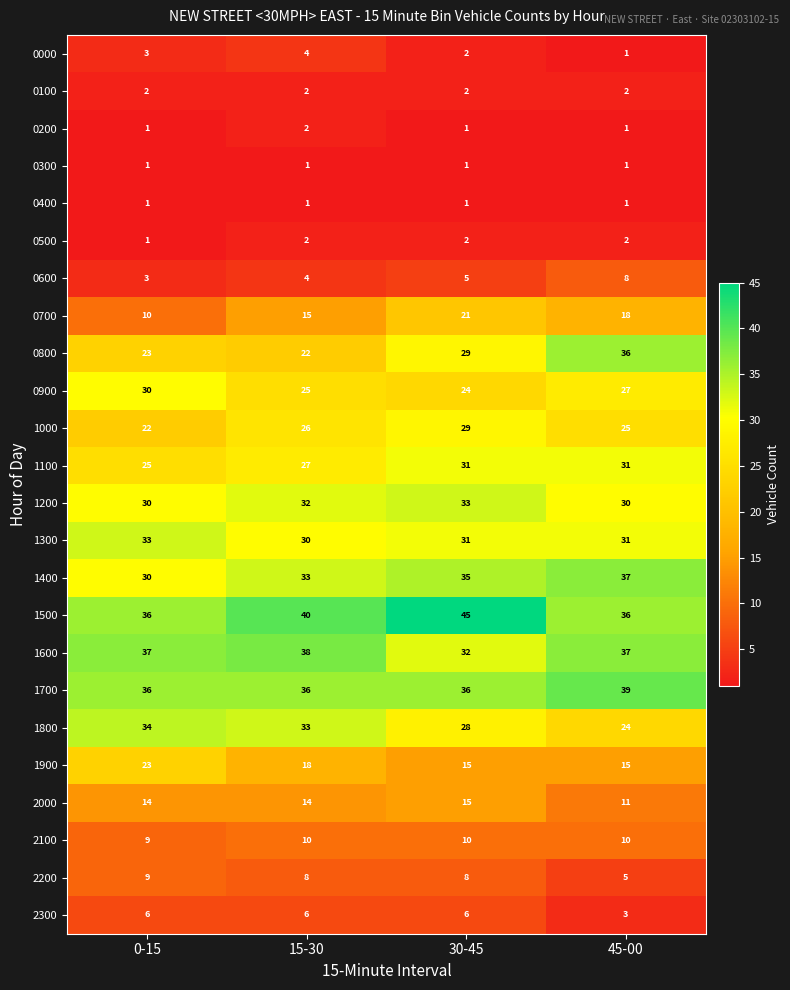

How many 1400 values are between 33 and 37?

3